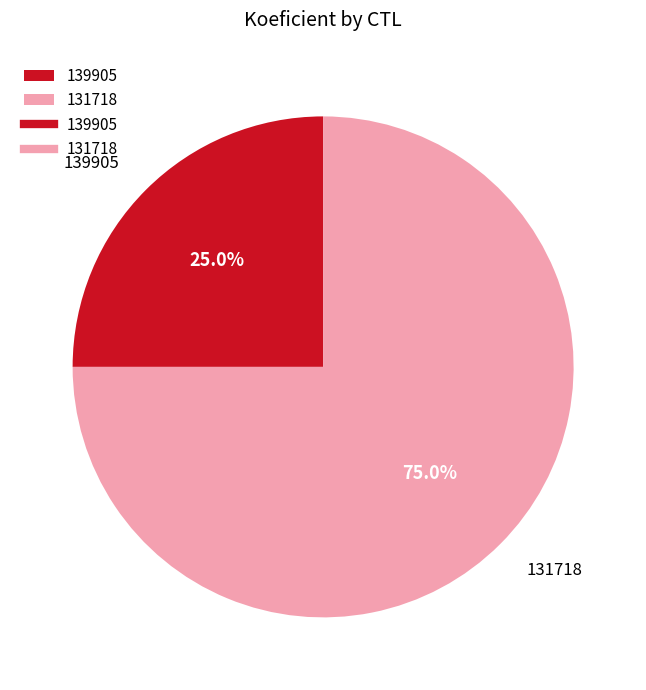

Is the sum of 131718 and 139905 greater than half?

Yes